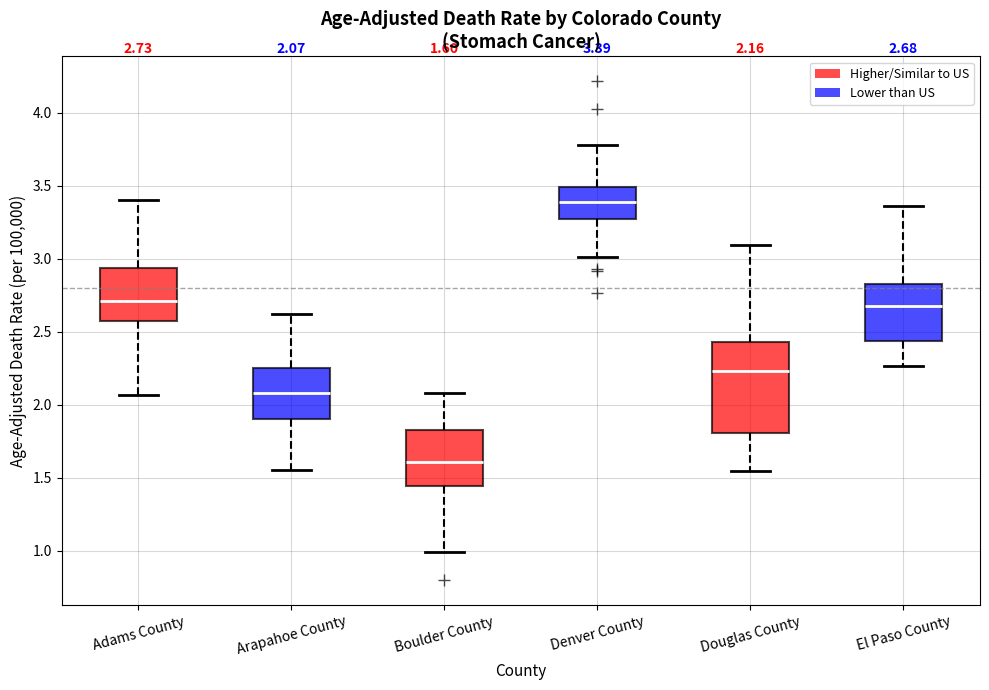

Comparing the boxes themselves (not the whiskers), which one is the tallest?

Douglas County